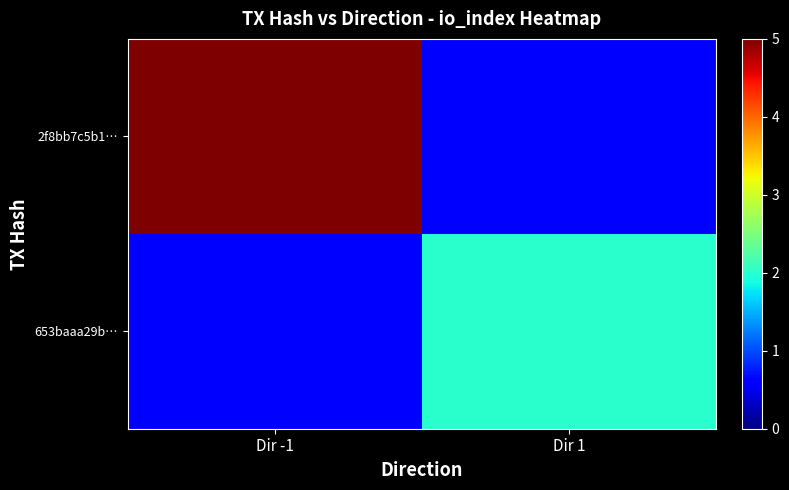

What is the difference between the highest and lowest values at Dir -1?

5